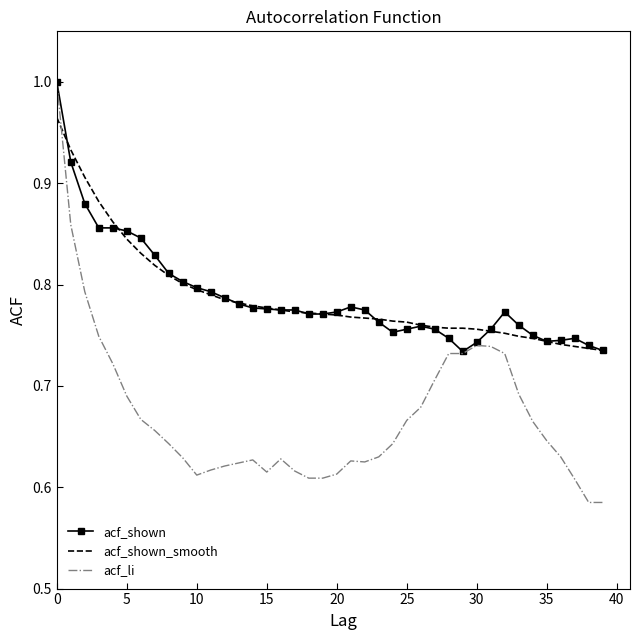

Which series has the widest spread of values?

acf_li